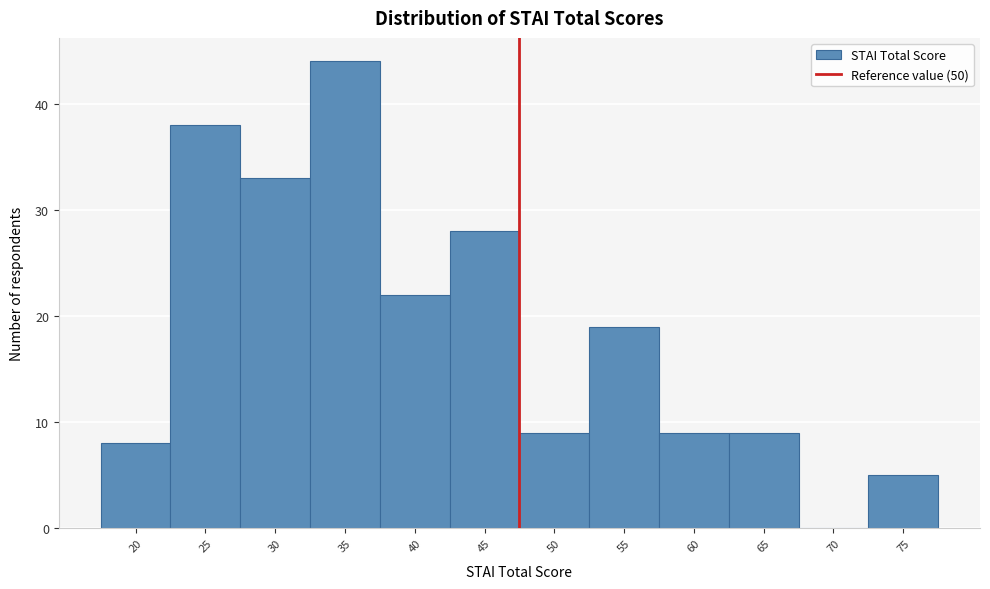

Reading left to right, extract all data points from this chart.

20=8	25=38	30=33	35=44	40=22	45=28	50=9	55=19	60=9	65=9	70=0	75=5